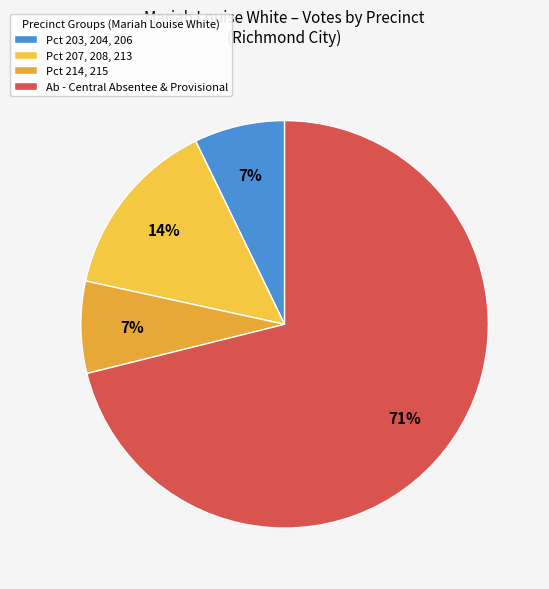

Count the number of slices in the pie.

4